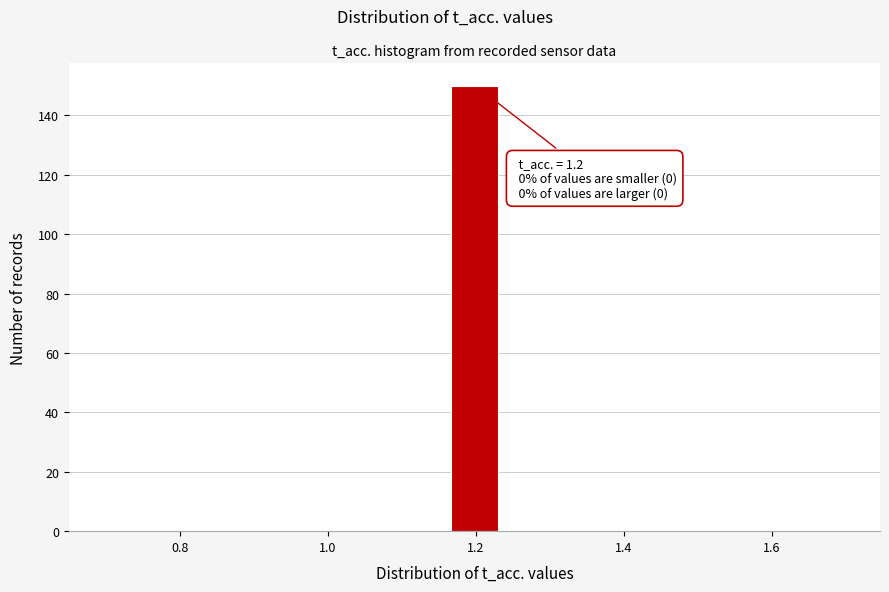

Around what value on the x-axis is the tallest bar? Give the approximate position of its centre, as read against the axis.

1.20